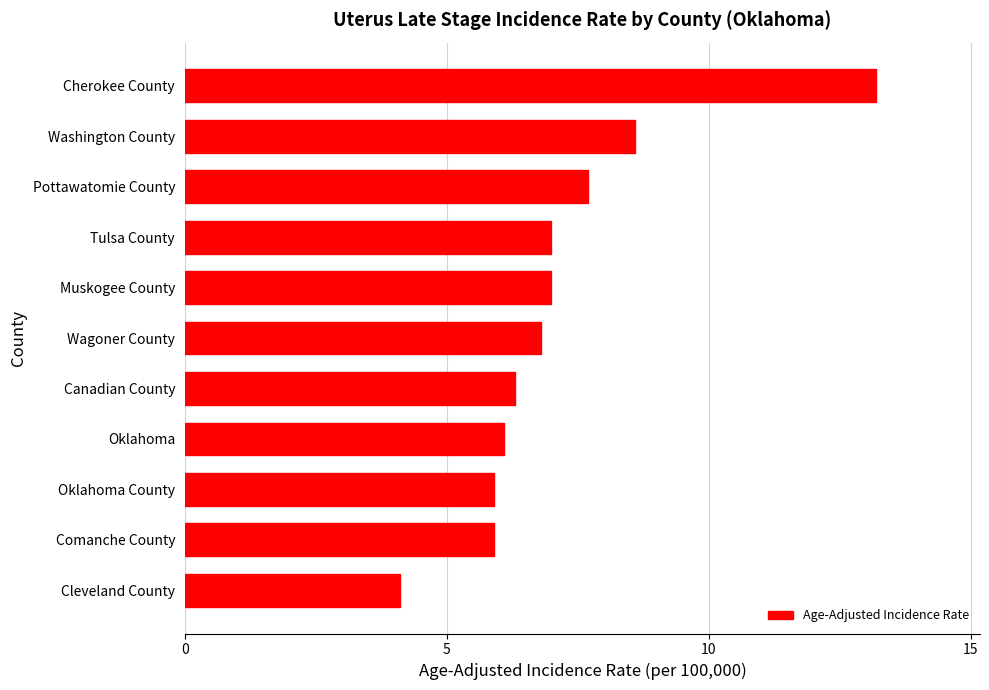

Which category has the highest value across all series?

Cherokee County